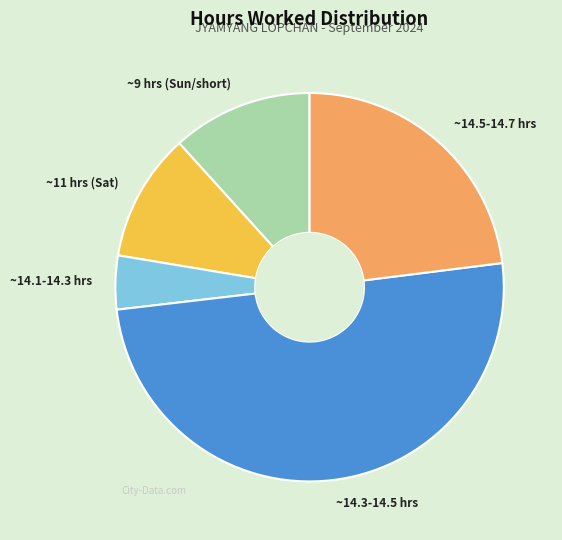

How many slices are in this pie chart?

5